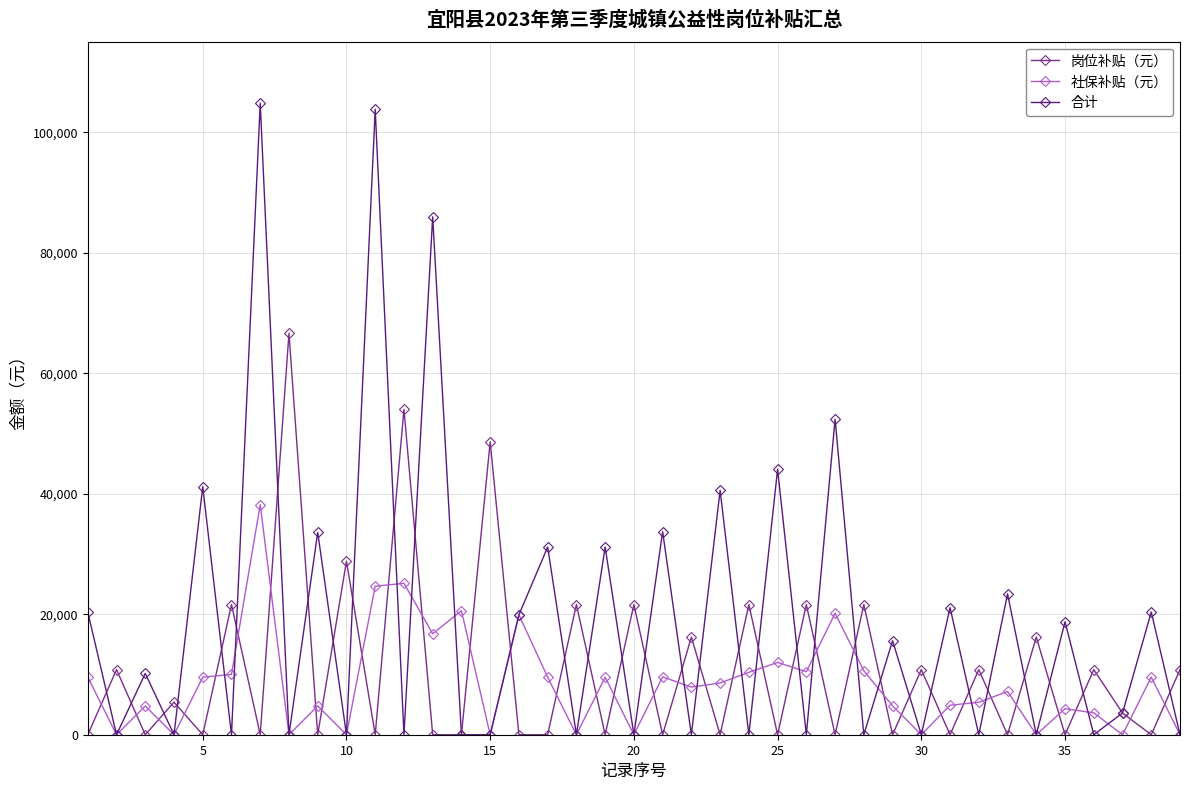

Which series has the widest spread of values?

合计